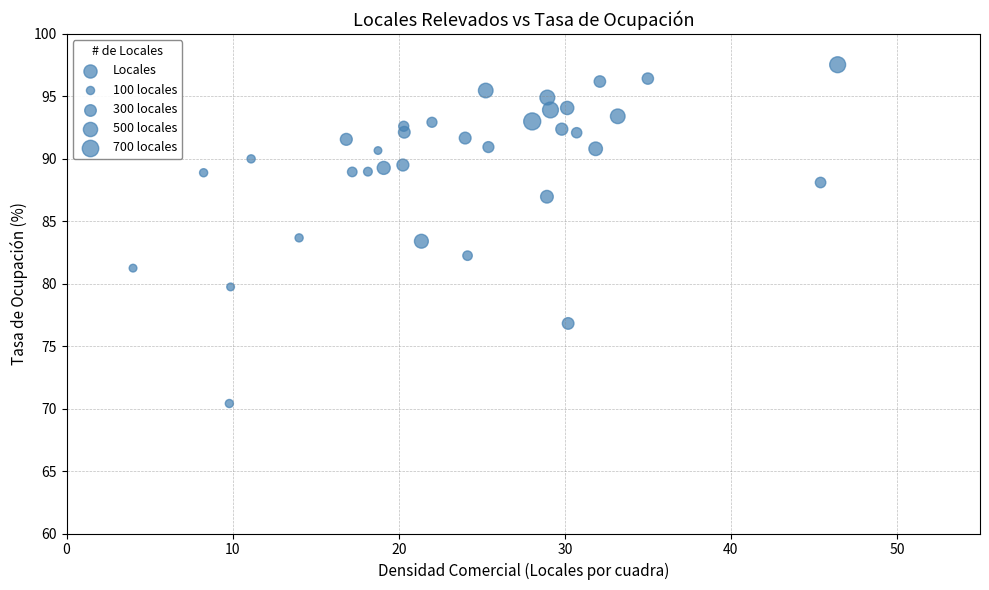

What is the range of Y values (max minus min)?

27.1